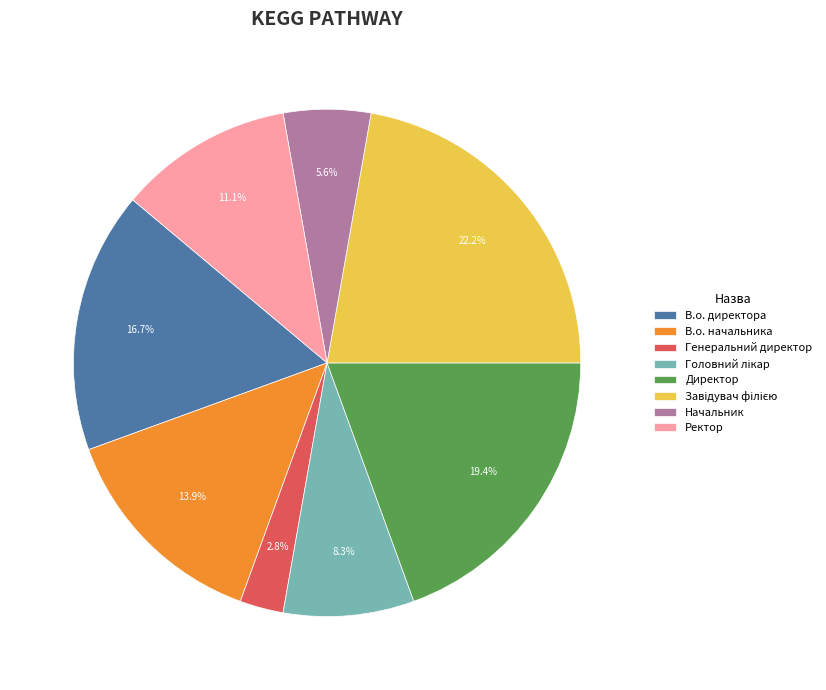

To the nearest percent, what portion does В.о. директора represent?

17%